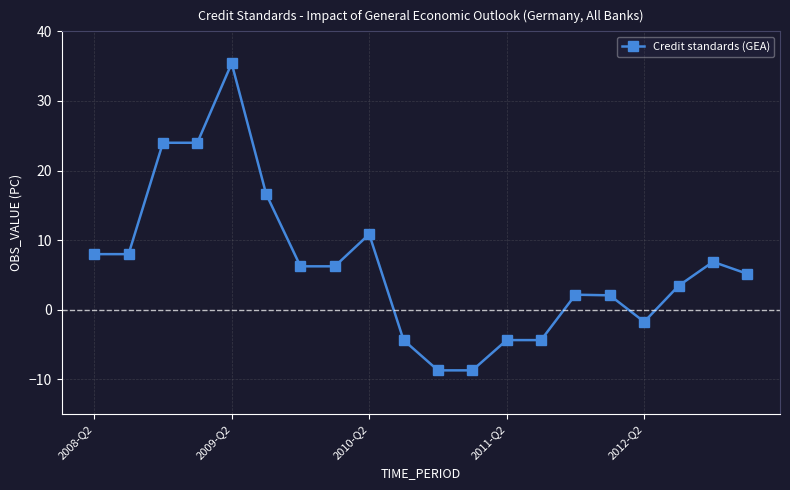

What is the smallest value displayed?

-8.7